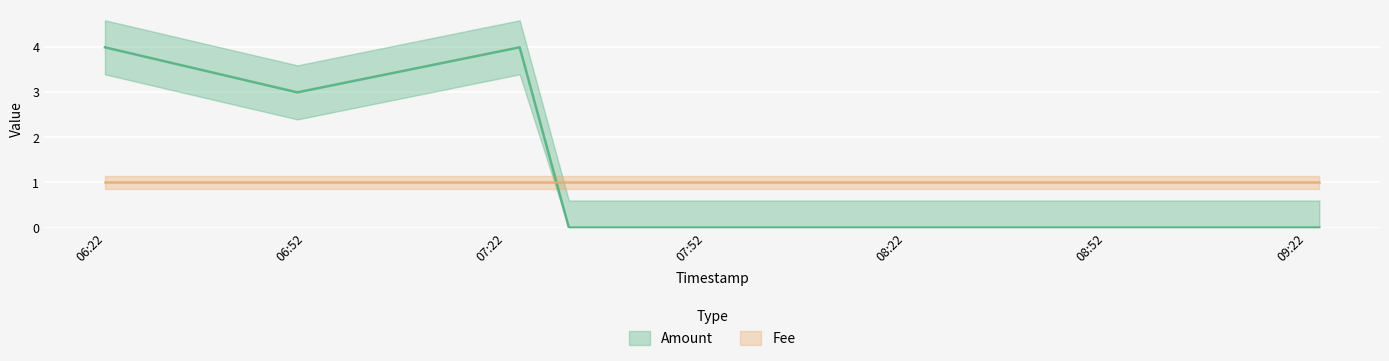

How many times do Amount and Fee cross each other?

1